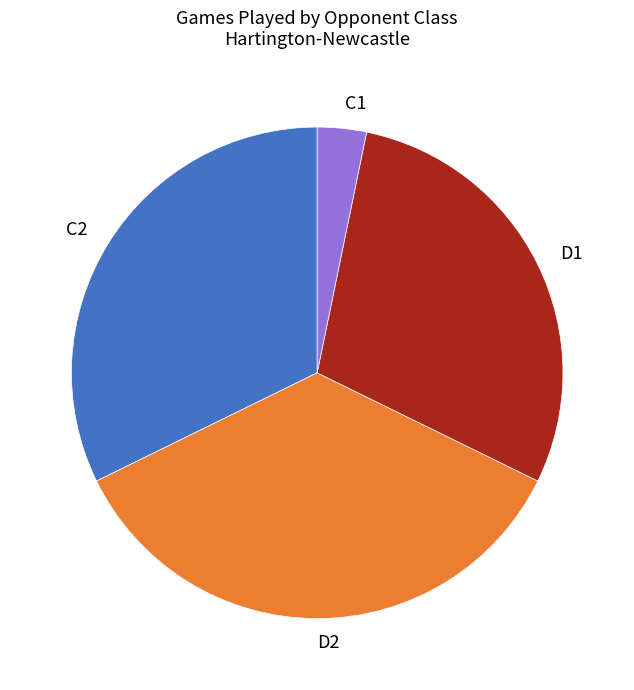

Is the sum of D1 and D2 greater than half?

Yes